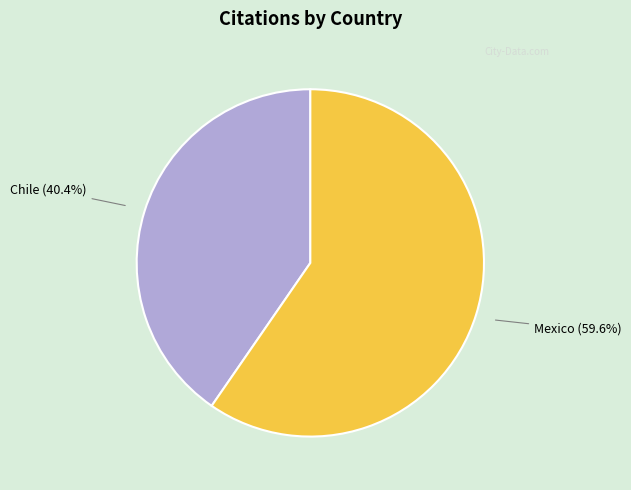

Which slice is the smallest?

Chile